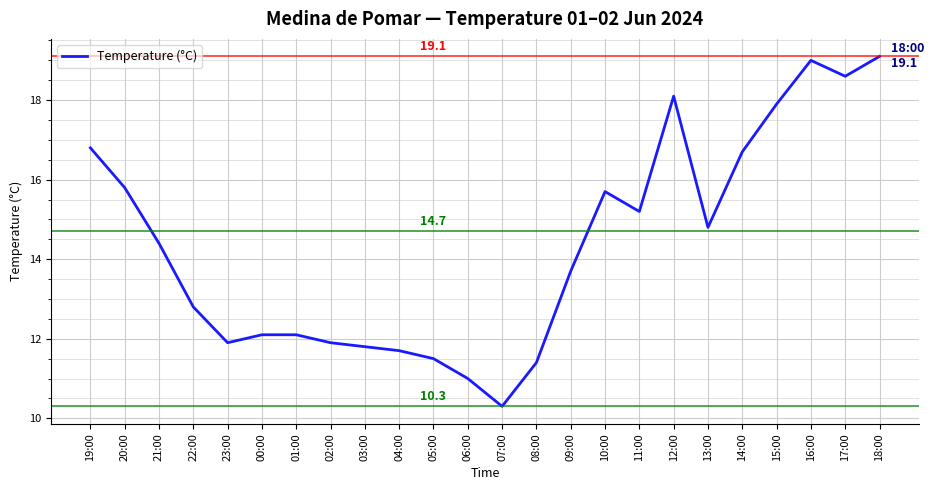

Which has a higher value, 05:00 or 23:00?

23:00